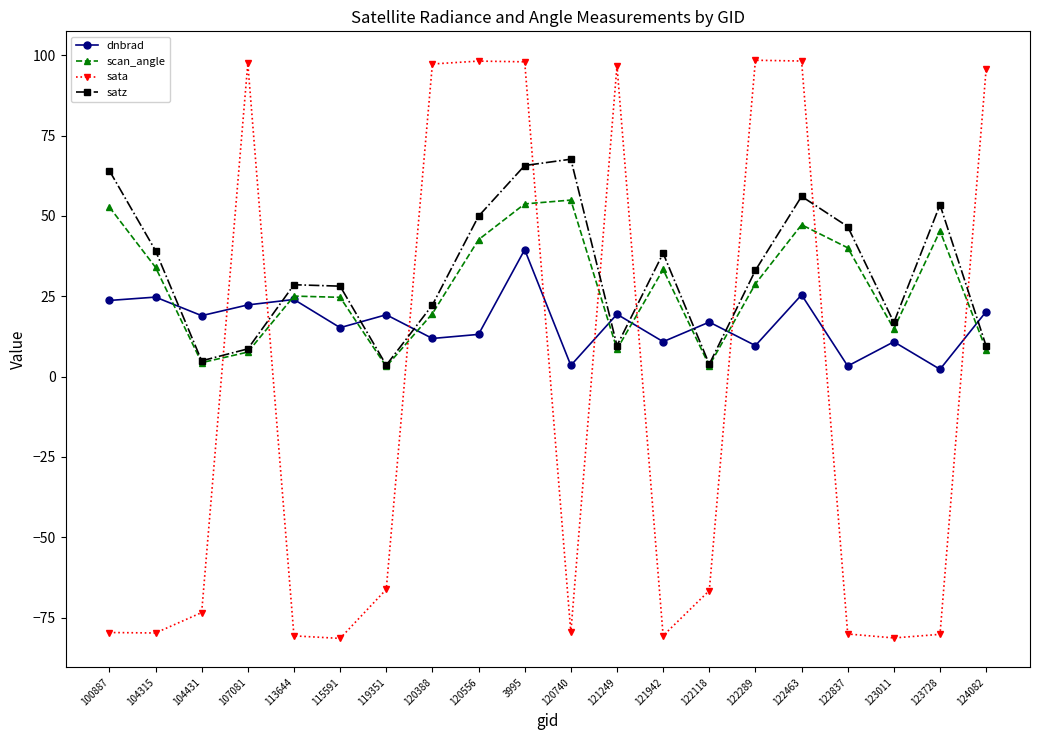

What is the difference between the dnbrad values at 3995 and 122118?

22.5